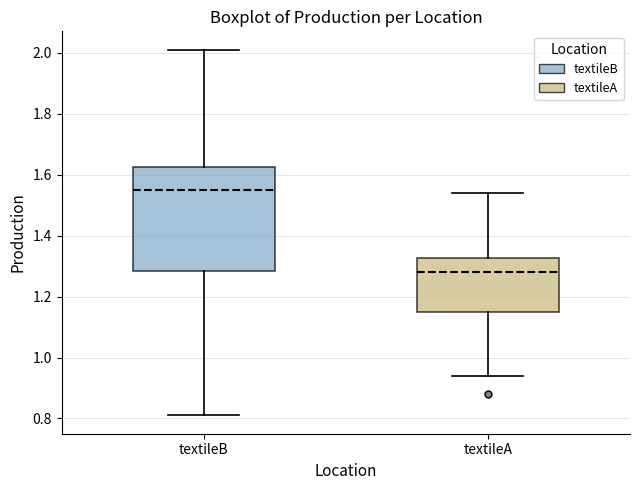

Where does the upper whisker of the box for textileA end on the y-axis? The values are not printed on the chart, so give them approximately, as read against the axis.

1.54